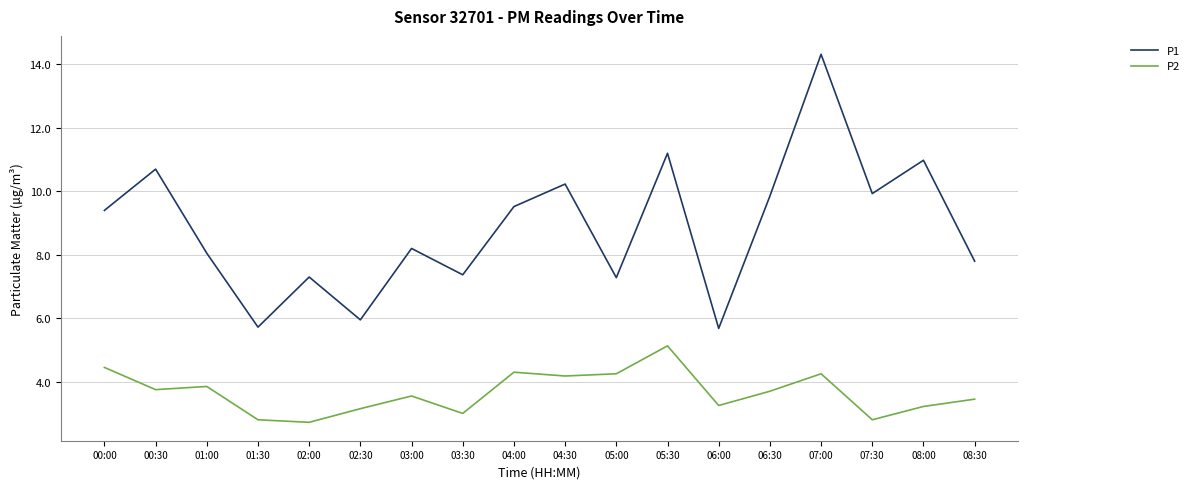

Rank the series at 08:00 from highest to lowest value.

P1, P2